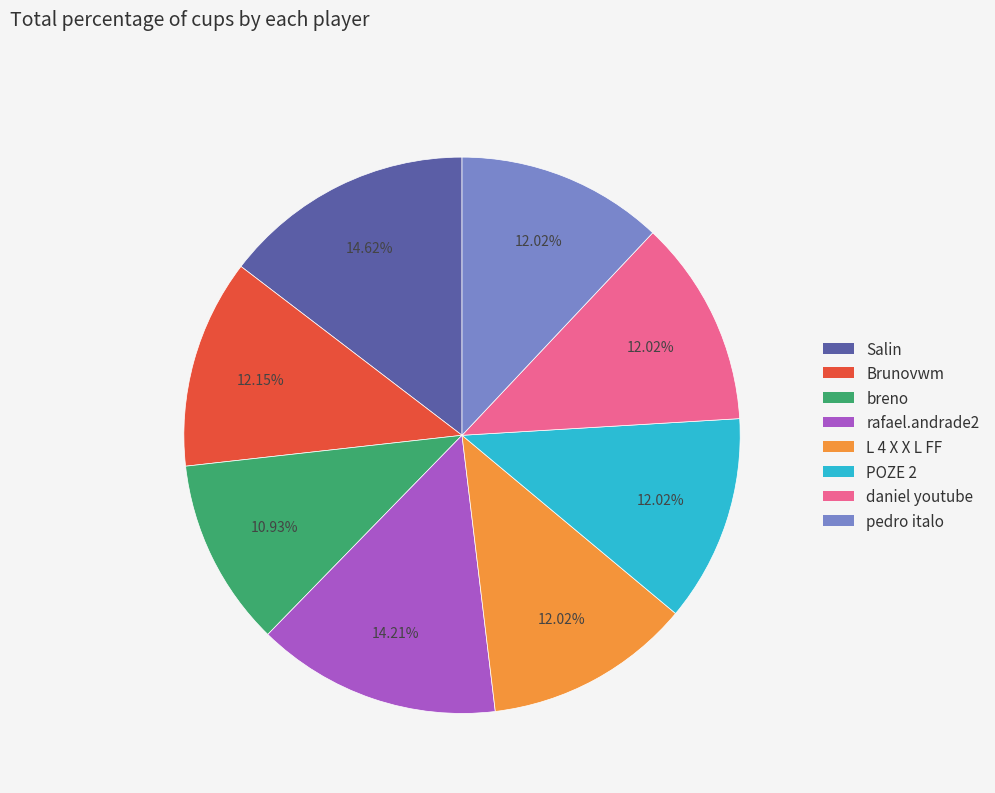

Approximately how many times larger is the value at Brunovwm compared to L 4 X X L FF?

1.0